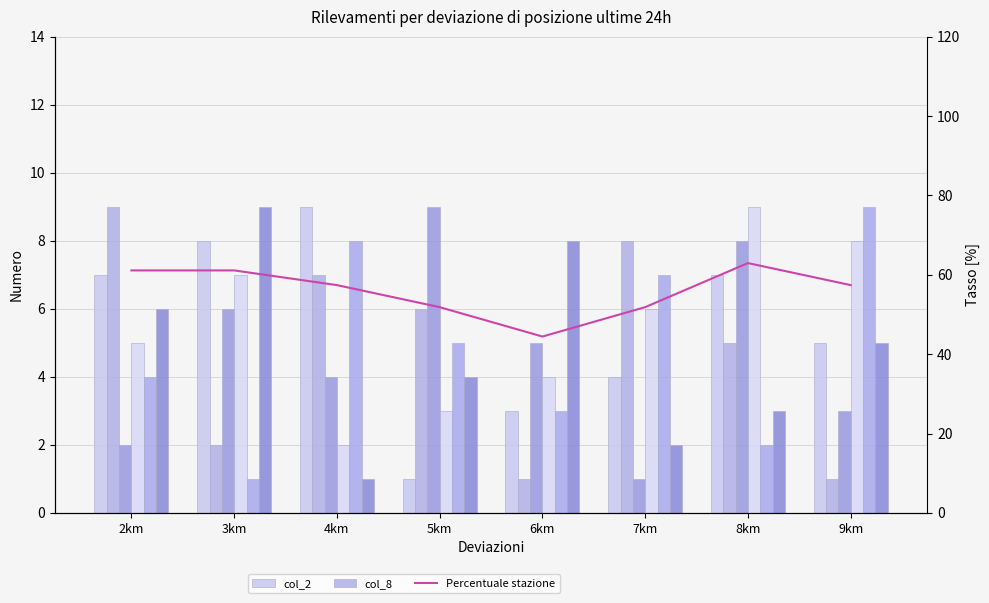

Which series has the largest total across all categories?

col_2